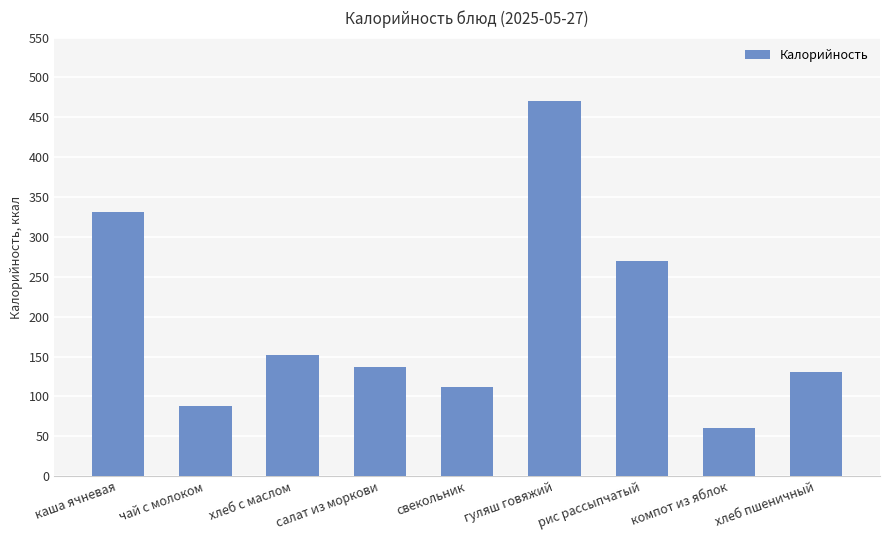

Reading left to right, list all the values displayed in this chart.

каша ячневая=331	чай с молоком=88	хлеб с маслом=152	салат из моркови=137	свекольник=112	гуляш говяжий=470	рис рассыпчатый=270	компот из яблок=61	хлеб пшеничный=131